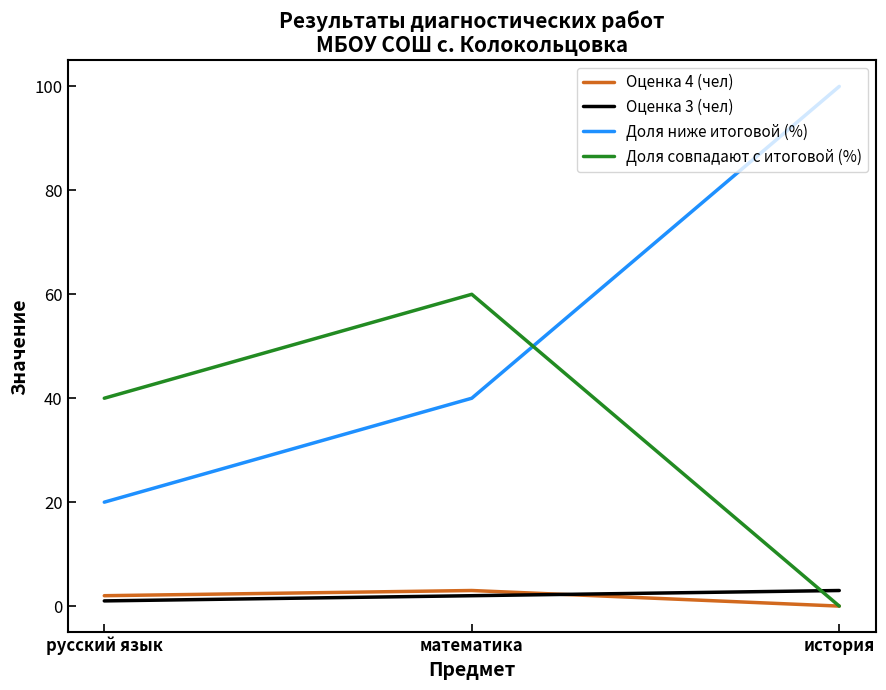

Reading left to right, what are all the values shown in this chart?

Оценка 4 (чел): русский язык=2	математика=3	история=0
Оценка 3 (чел): русский язык=1	математика=2	история=3
Доля ниже итоговой (%): русский язык=20	математика=40	история=100
Доля совпадают с итоговой (%): русский язык=40	математика=60	история=0